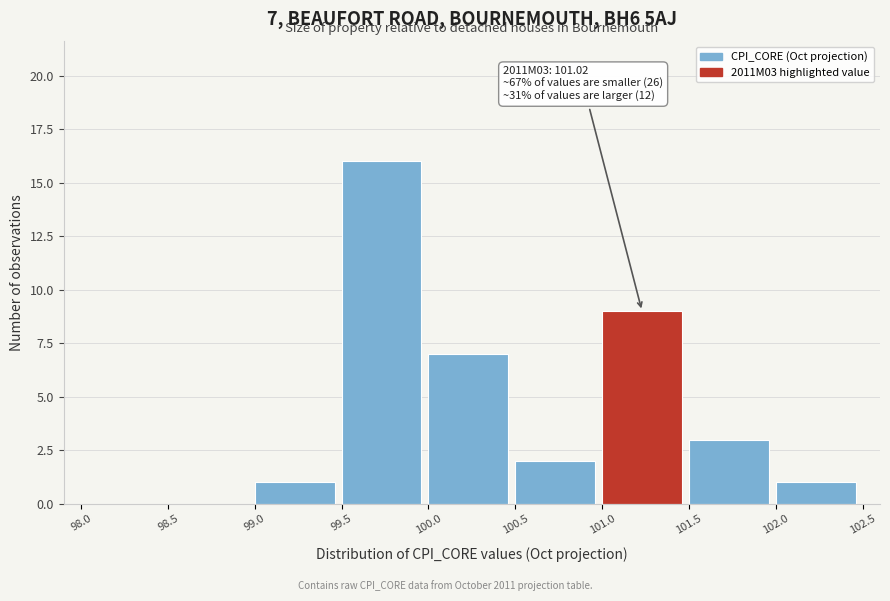

Which range on the x-axis has the tallest bar?

99.5 to 100.0